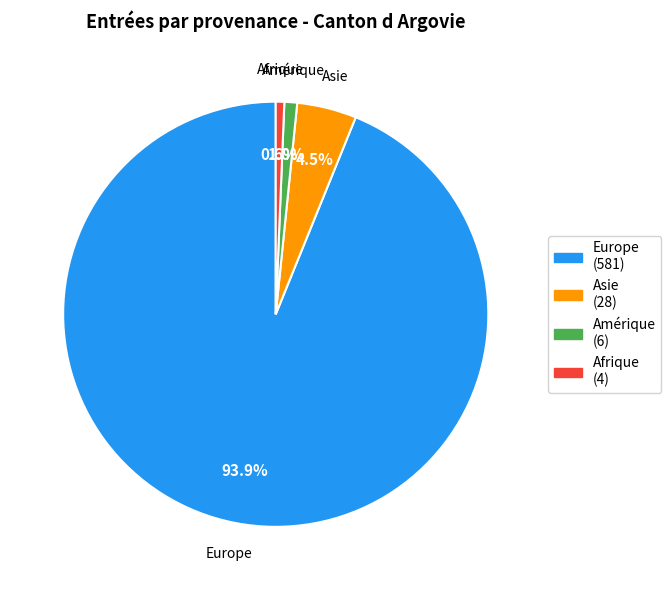

Count the number of slices in the pie.

4